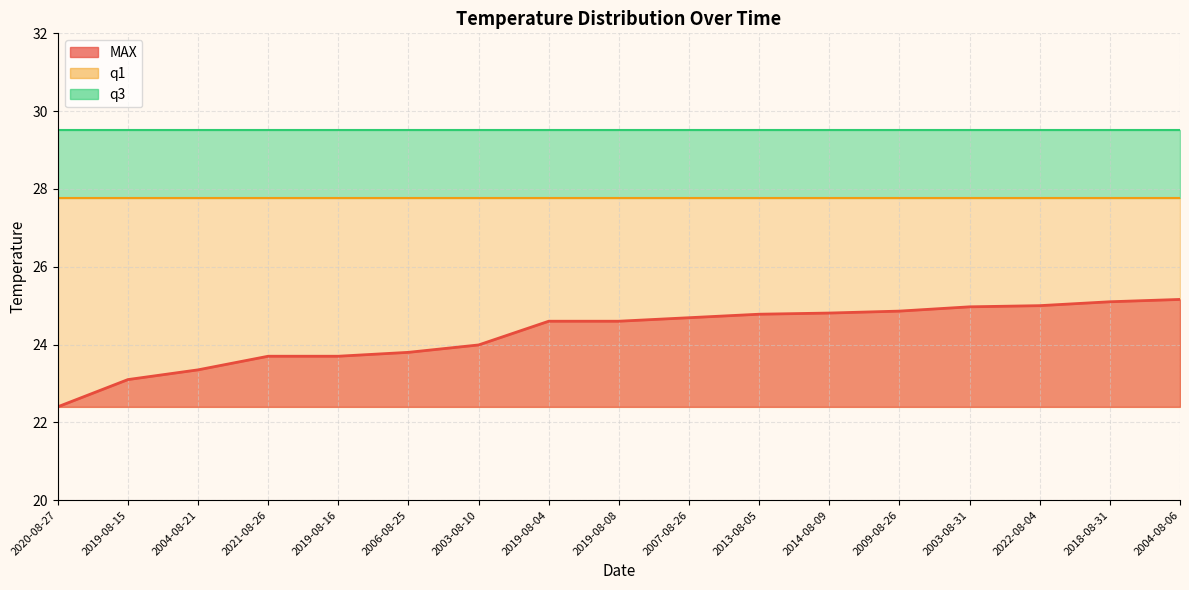

Reading left to right, what are all the values shown in this chart?

MAX: 2020-08-27=22.4	2019-08-15=23.1	2004-08-21=23.4	2021-08-26=23.7	2019-08-16=23.7	2006-08-25=23.8	2003-08-10=24.0	2019-08-04=24.6	2019-08-08=24.6	2007-08-26=24.7	2013-08-05=24.8	2014-08-09=24.8	2009-08-26=24.9	2003-08-31=25.0	2022-08-04=25.0	2018-08-31=25.1	2004-08-06=25.2
q1: 2020-08-27=27.8	2019-08-15=27.8	2004-08-21=27.8	2021-08-26=27.8	2019-08-16=27.8	2006-08-25=27.8	2003-08-10=27.8	2019-08-04=27.8	2019-08-08=27.8	2007-08-26=27.8	2013-08-05=27.8	2014-08-09=27.8	2009-08-26=27.8	2003-08-31=27.8	2022-08-04=27.8	2018-08-31=27.8	2004-08-06=27.8
q3: 2020-08-27=29.5	2019-08-15=29.5	2004-08-21=29.5	2021-08-26=29.5	2019-08-16=29.5	2006-08-25=29.5	2003-08-10=29.5	2019-08-04=29.5	2019-08-08=29.5	2007-08-26=29.5	2013-08-05=29.5	2014-08-09=29.5	2009-08-26=29.5	2003-08-31=29.5	2022-08-04=29.5	2018-08-31=29.5	2004-08-06=29.5